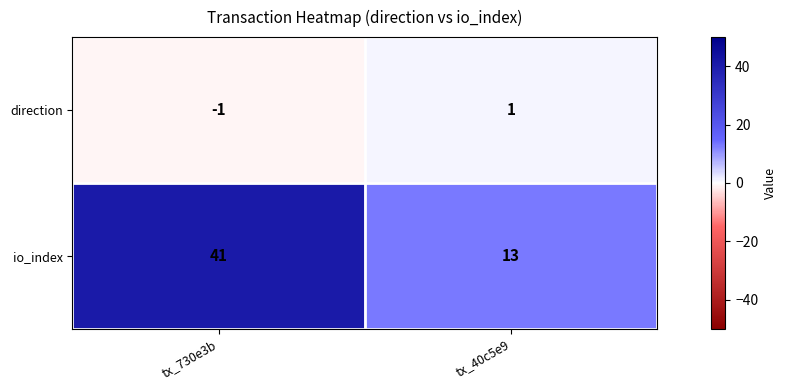

Is it true that io_index equals 41 at tx_730e3b?

True